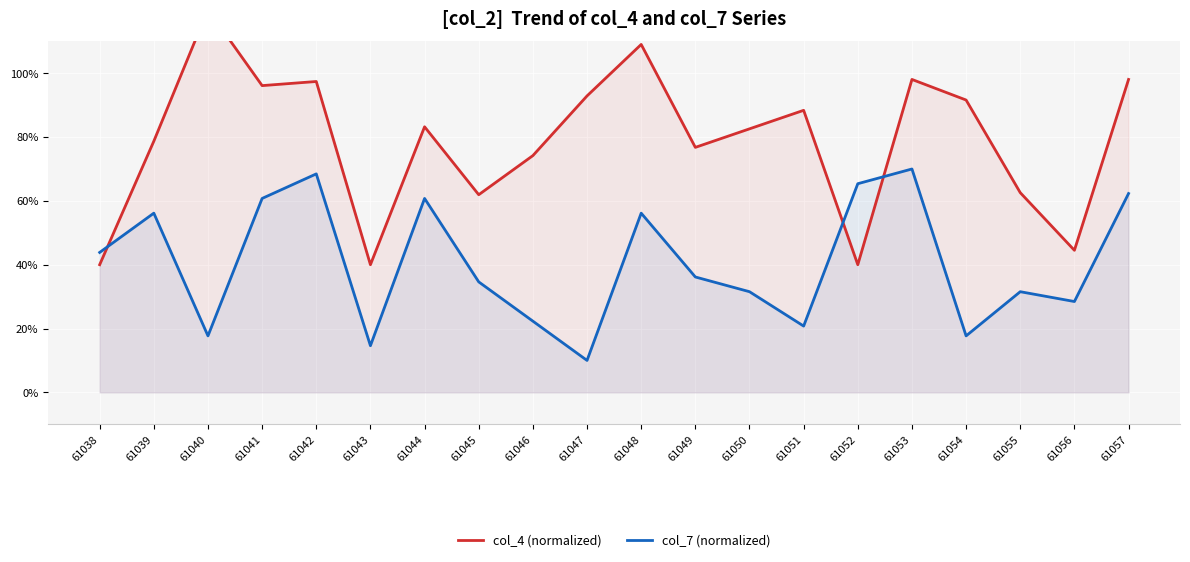

What is the highest value of the col_4 (normalized) series?

120.0